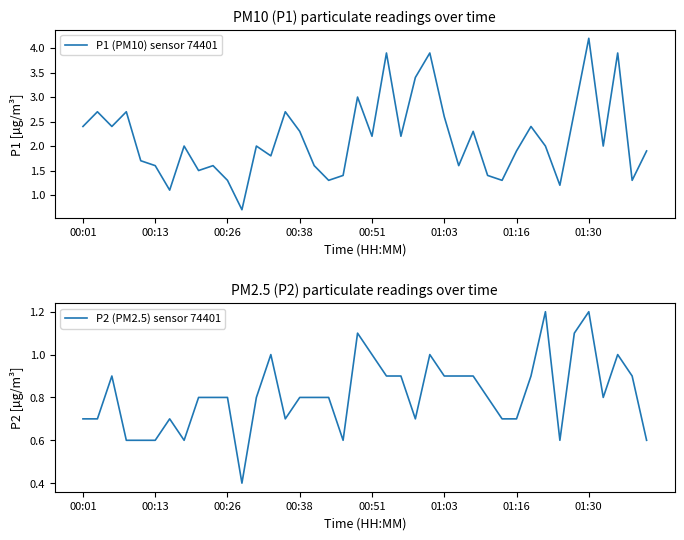

The value of P1 (PM10) sensor 74401 at 00:26 is 1.3. True or false?

True